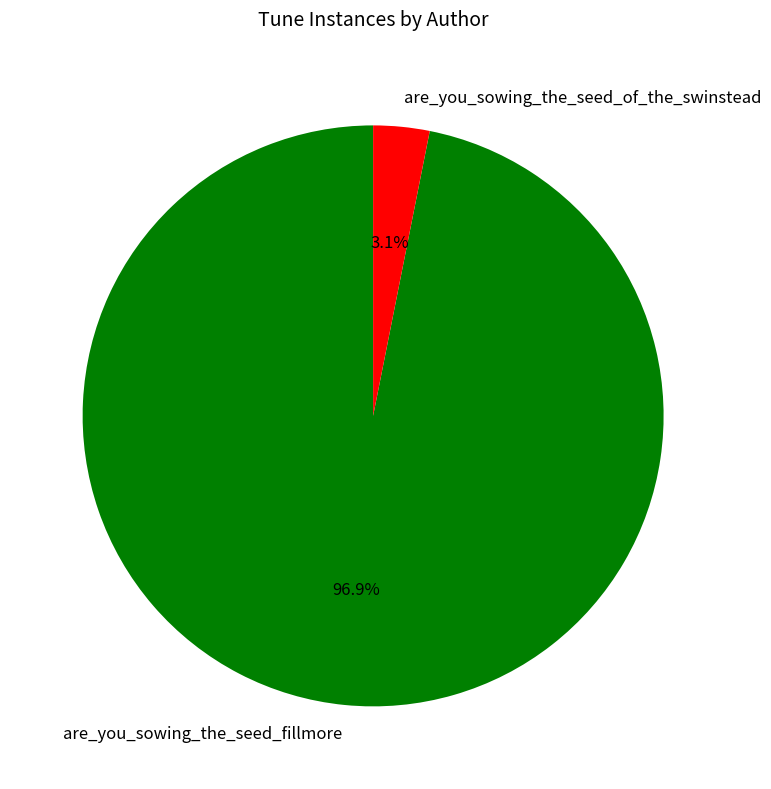

Does are_you_sowing_the_seed_of_the_swinstead account for over 50% of the chart?

No